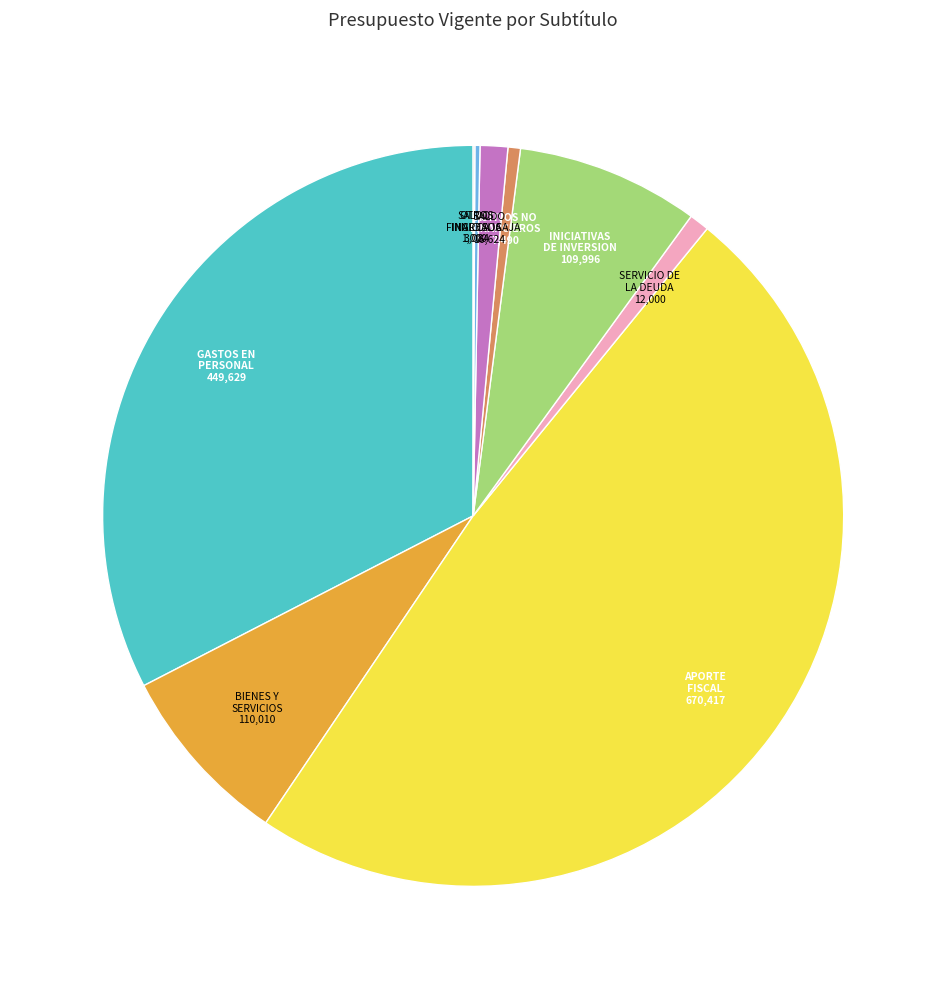

Is there any slice that represents more than half of the pie?

No